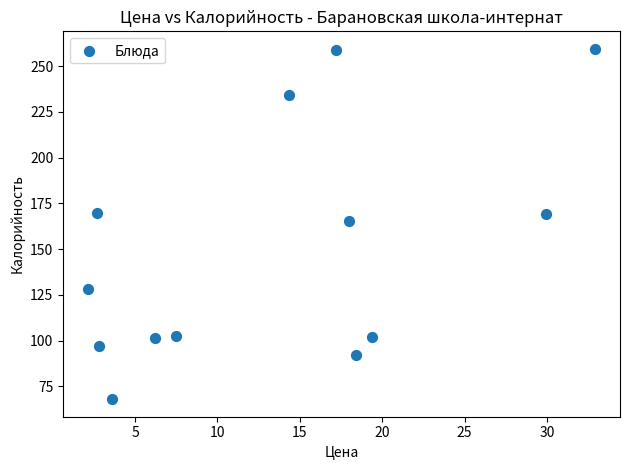

What is the range of Y values (max minus min)?

191.5